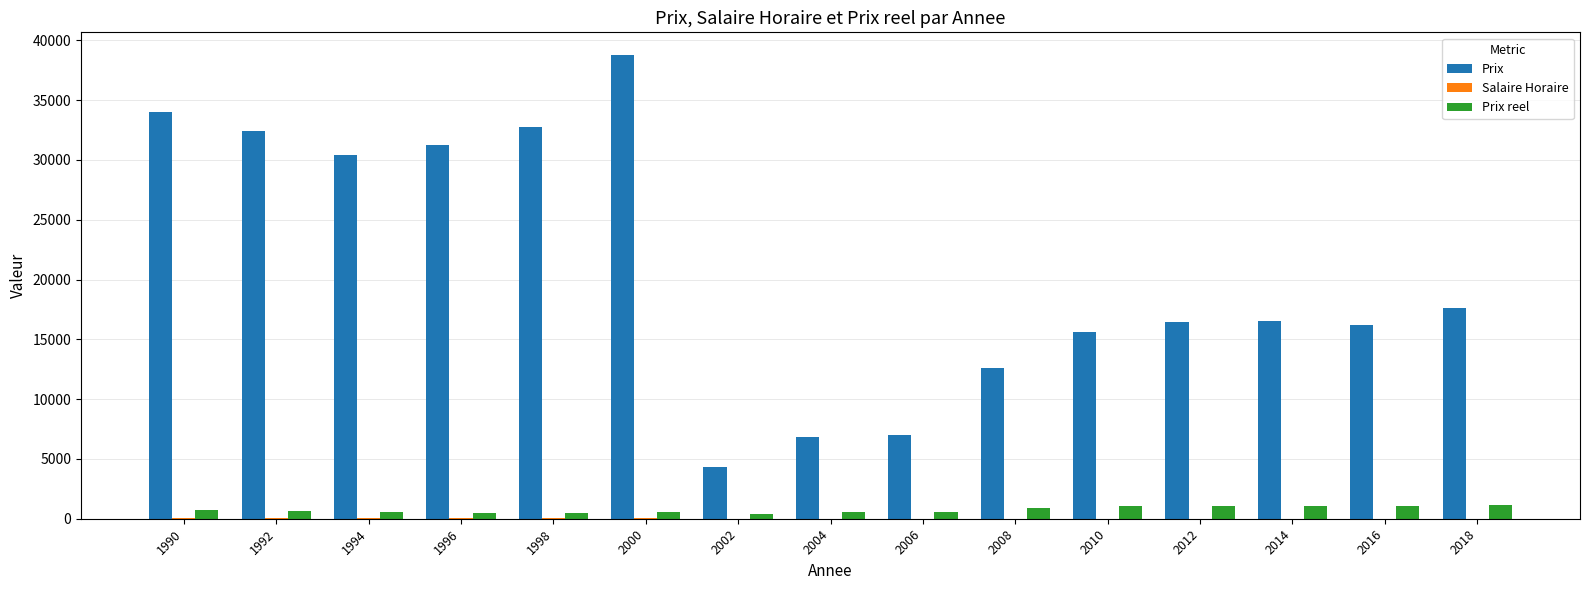

What is the sum of all Prix reel values?

11513.9